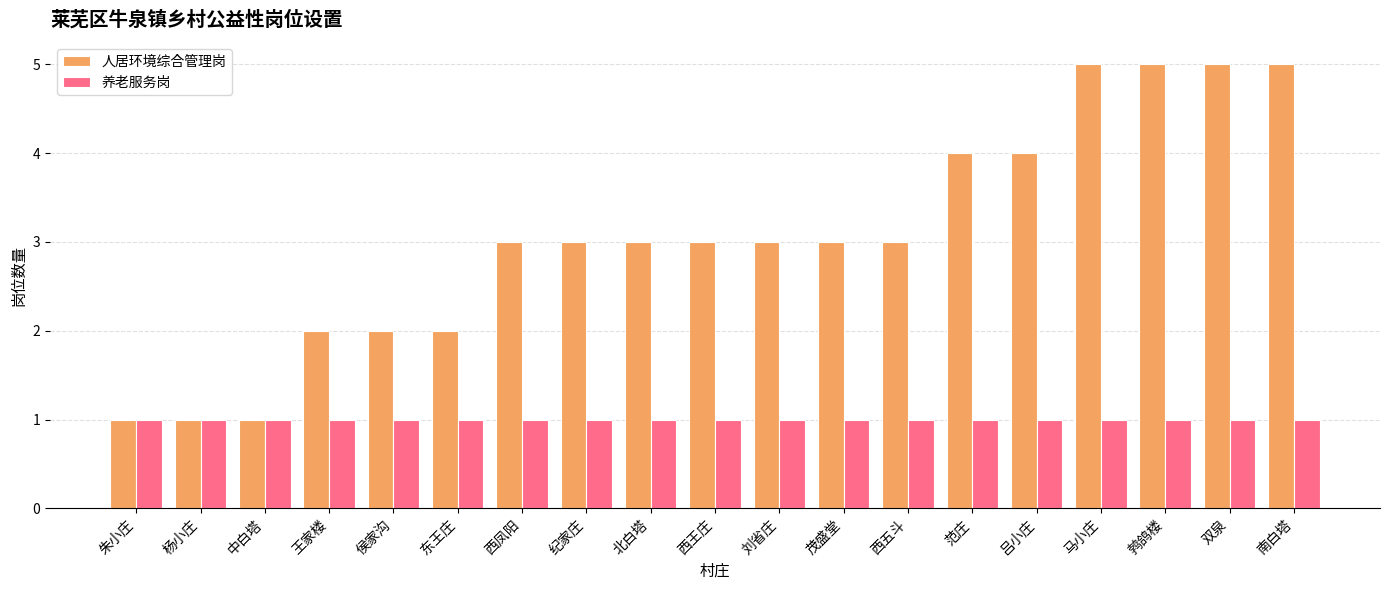

Reading right to left, list all the values displayed in this chart.

人居环境综合管理岗: 5	5	5	5	4	4	3	3	3	3	3	3	3	2	2	2	1	1	1
养老服务岗: 1	1	1	1	1	1	1	1	1	1	1	1	1	1	1	1	1	1	1